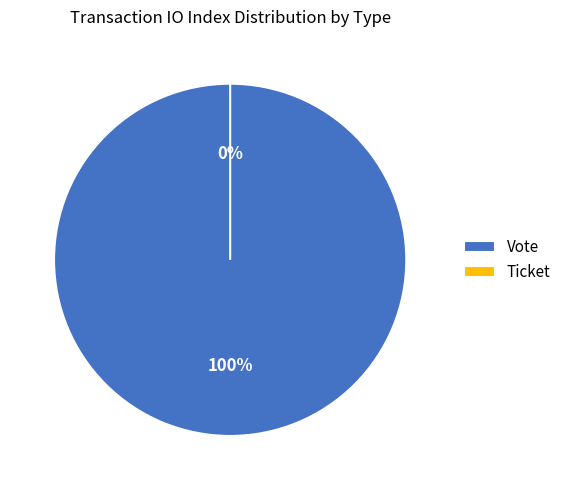

Is it true that Vote is 85% of the pie?

False